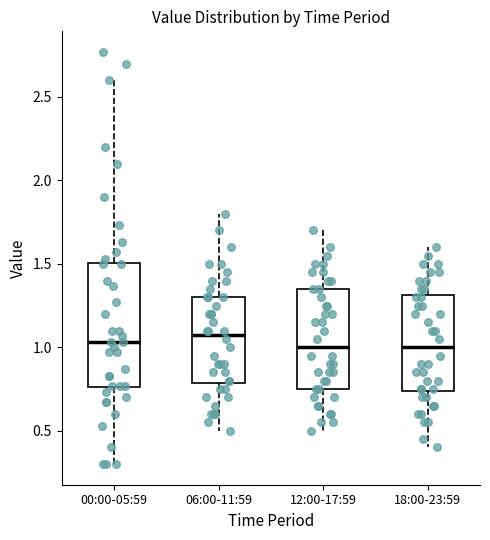

Where does the median line of the box for 06:00-11:59 sit on the y-axis? The values are not printed on the chart, so give them approximately, as read against the axis.

1.10